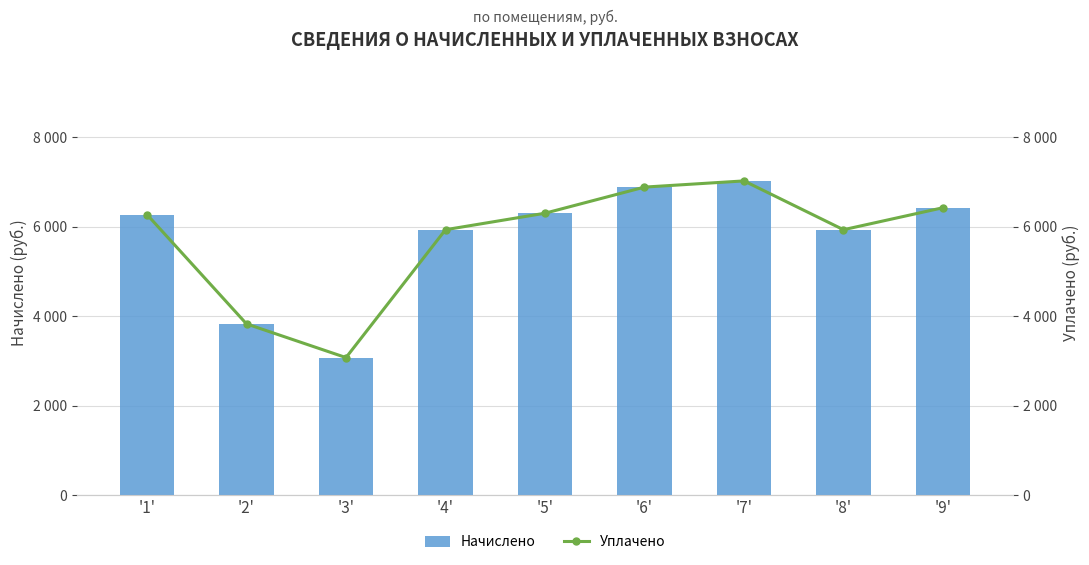

Between '3' and '7', which series saw the biggest shift?

Начислено